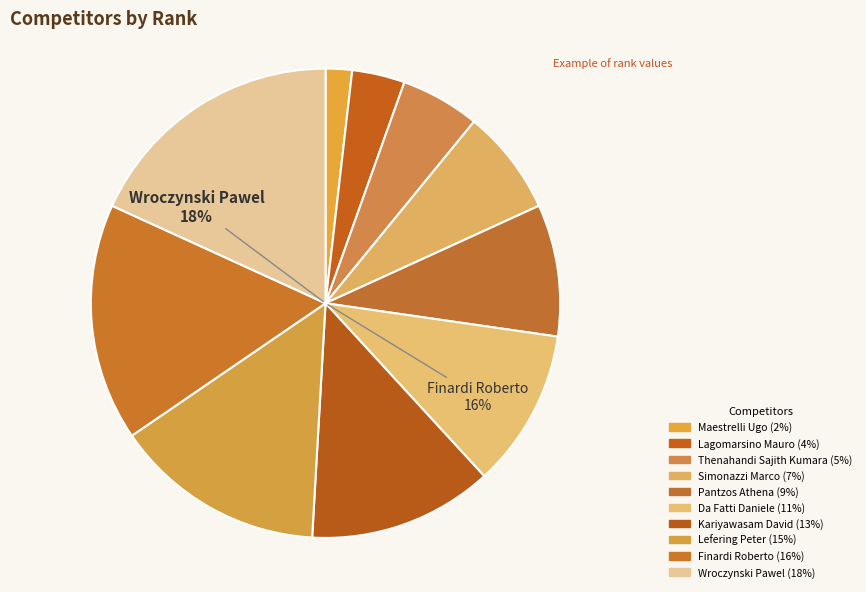

What percentage is the Maestrelli Ugo slice, to the nearest percent?

2%